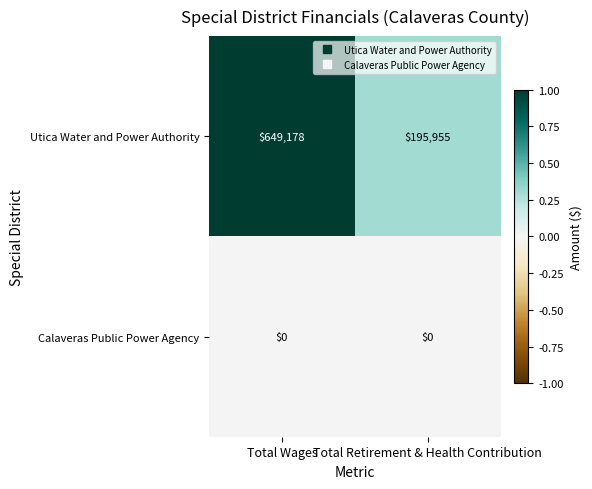

The value of Calaveras Public Power Agency at Total Retirement & Health Contribution is 0. True or false?

True